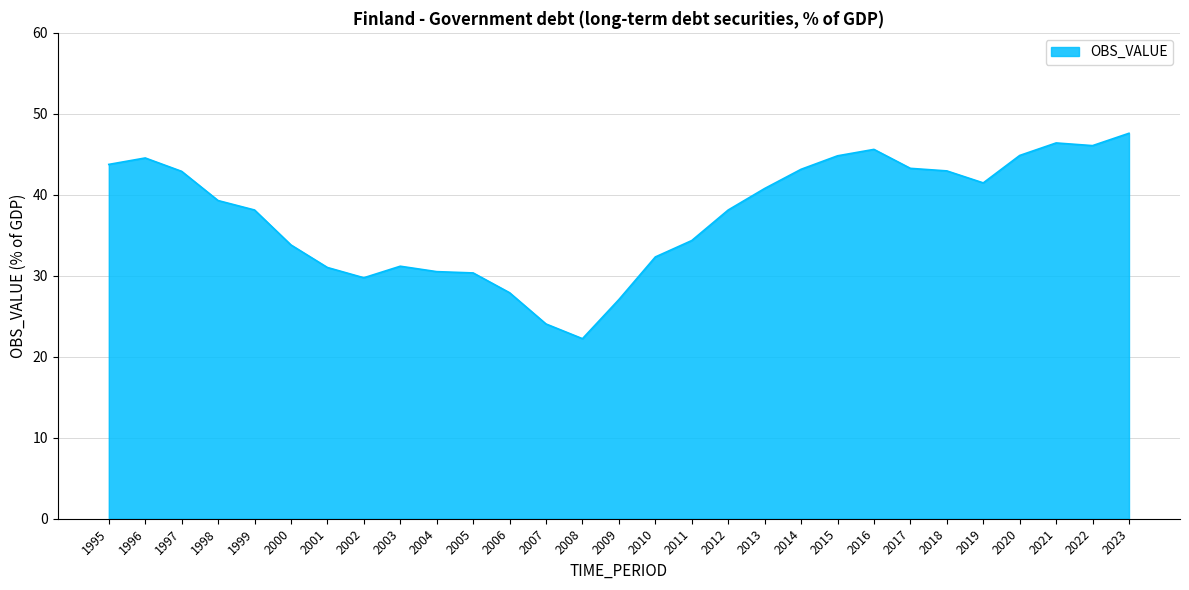

At which label does the data first exceed 39?

1995